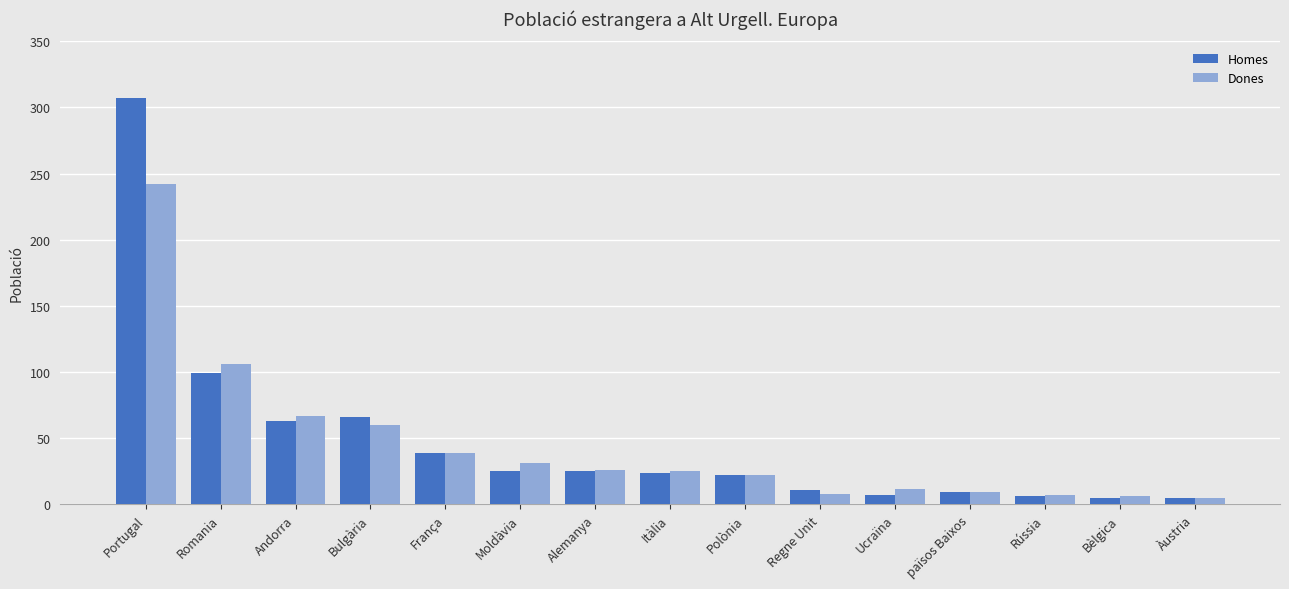

What is the average value of the Homes series?

48